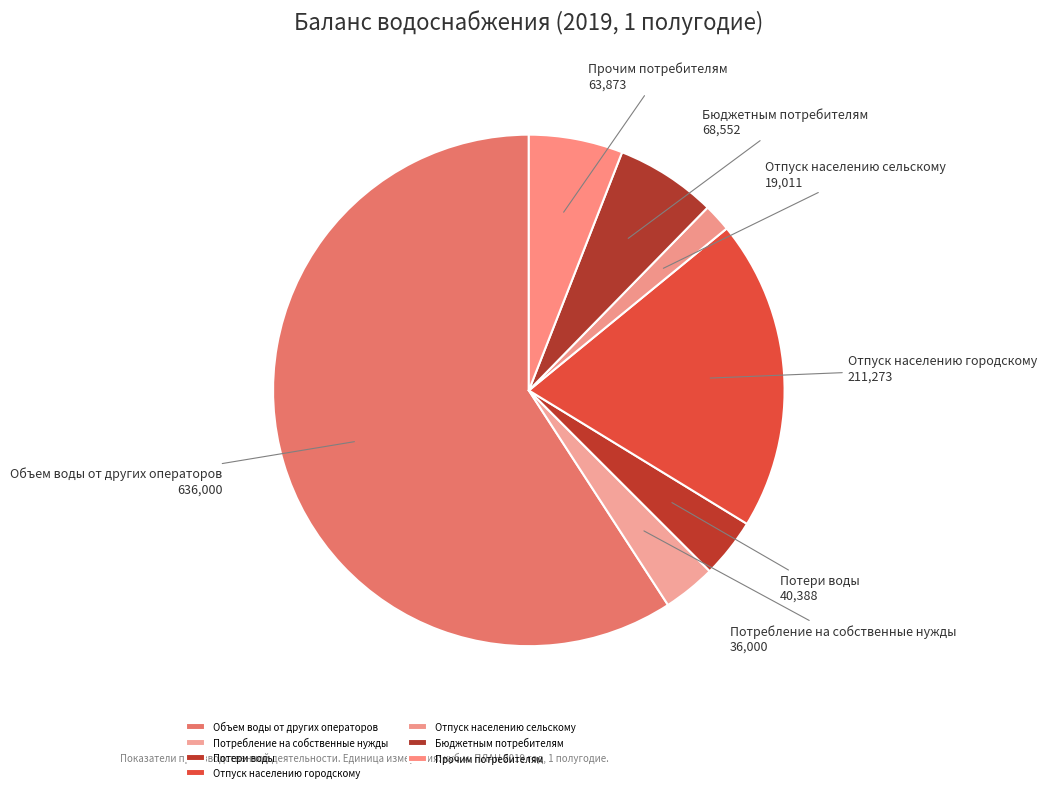

Is the sum of Бюджетным потребителям and Потери воды greater than half?

No